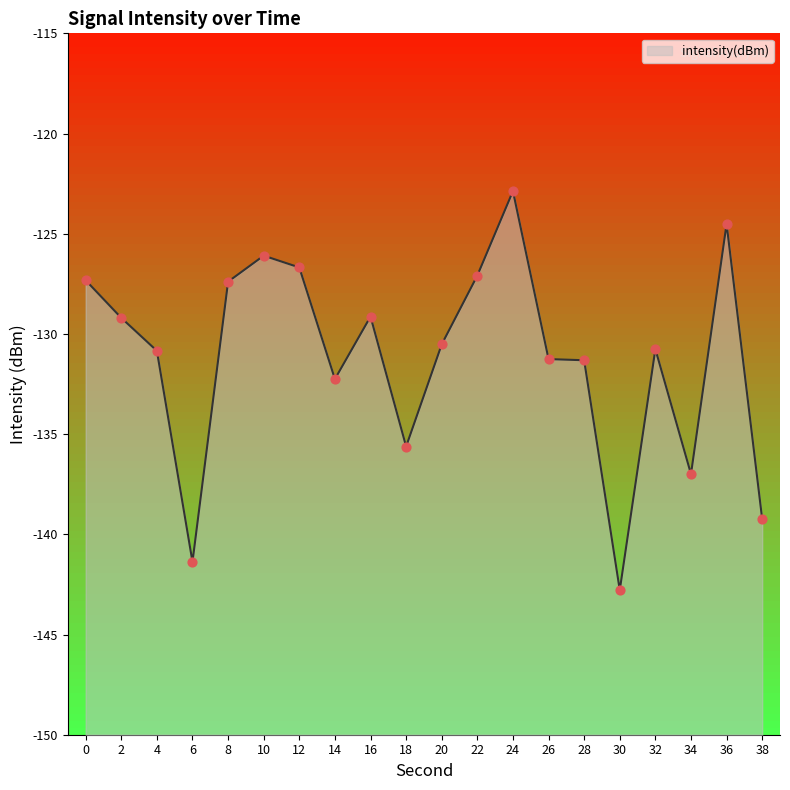

What is the change in value from 14 to 20?

+1.7